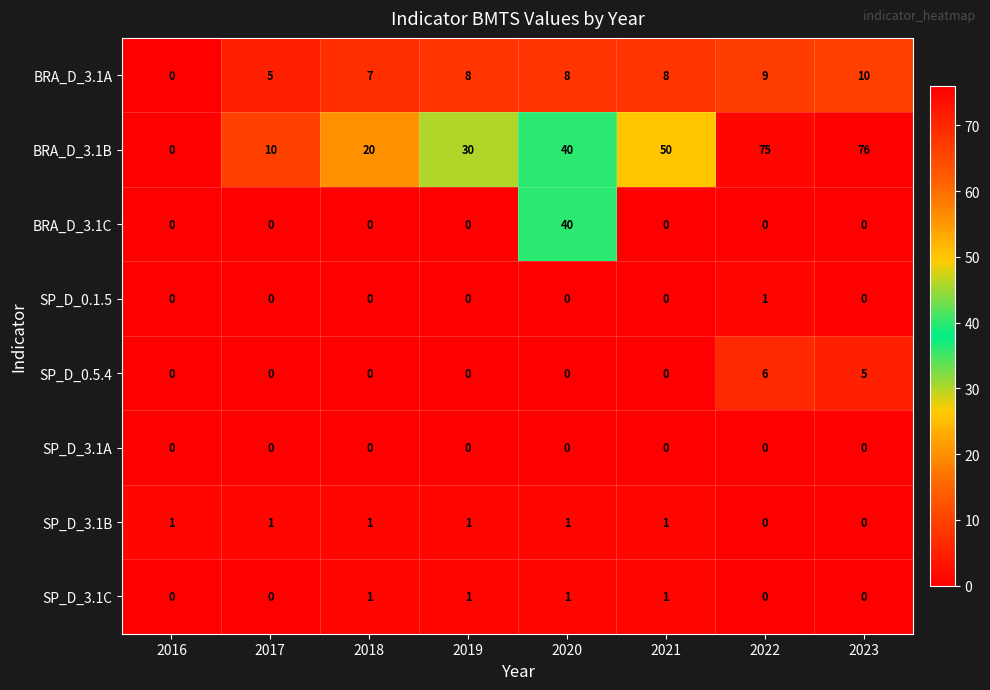

The SP_D_3.1B series shows 1 at 2016. True or false?

True